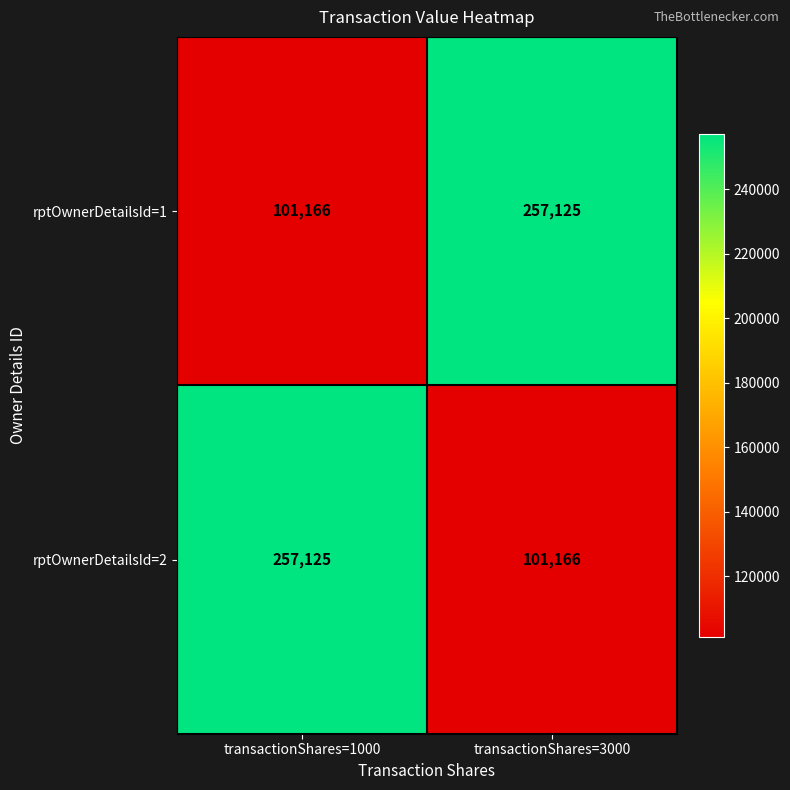

List the labels in order of rptOwnerDetailsId=1 value, largest first.

transactionShares=3000, transactionShares=1000